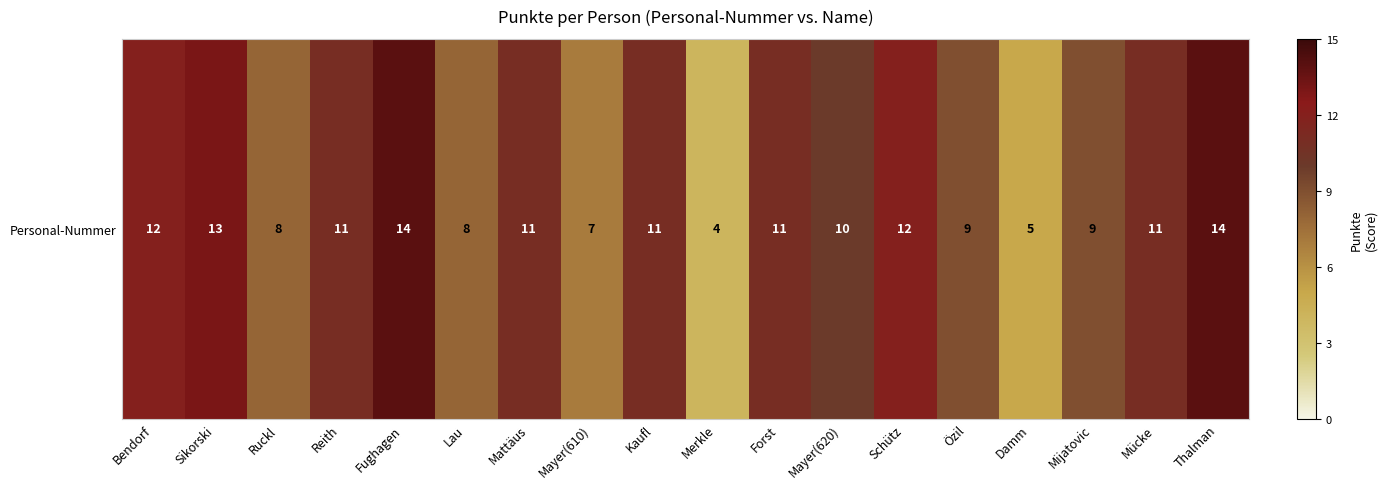

Which label corresponds to the largest value in the chart?

Fughagen